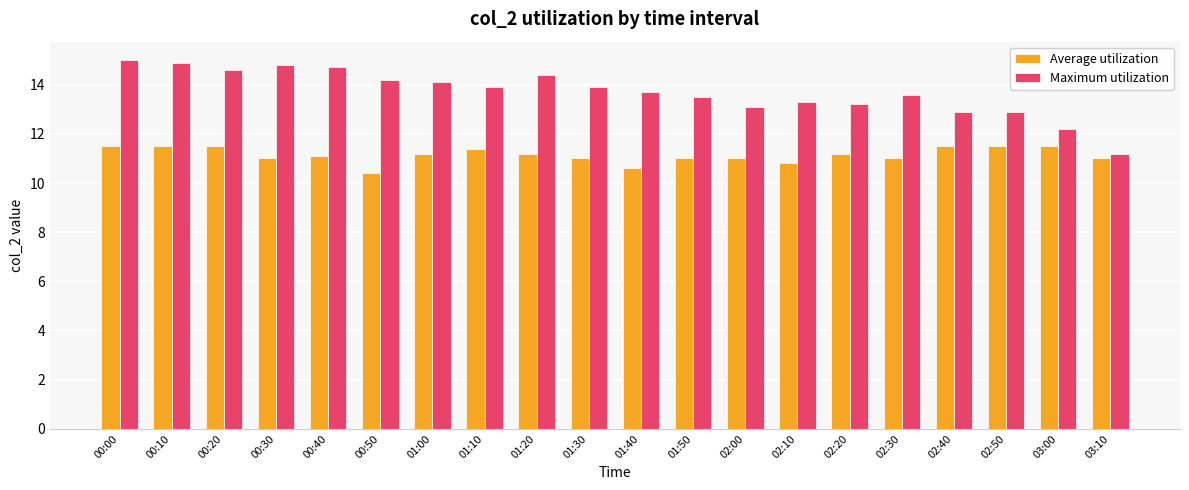

At which category does the chart reach its minimum across all series?

00:50